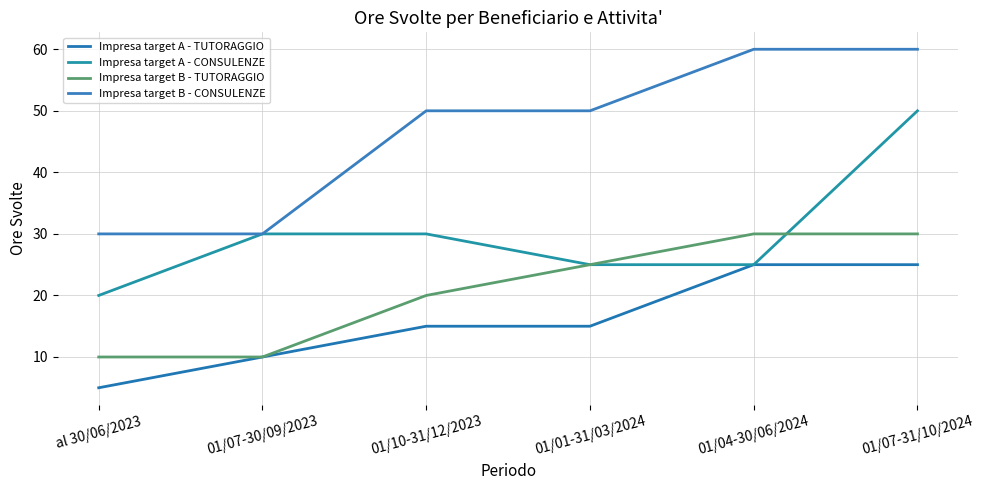

Where does the Impresa target B - TUTORAGGIO series first go above 25?

01/04-30/06/2024